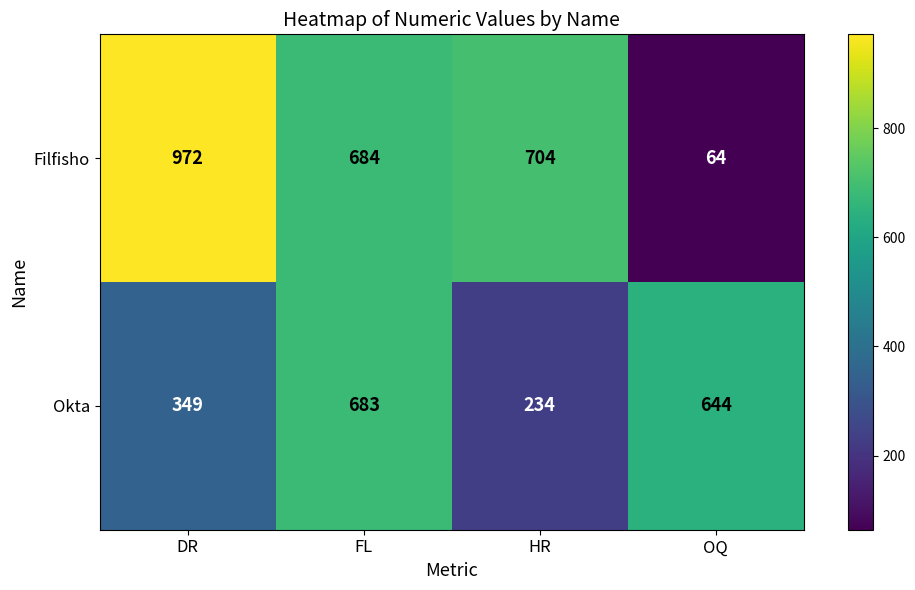

What is the difference between the highest and lowest values at HR?

470